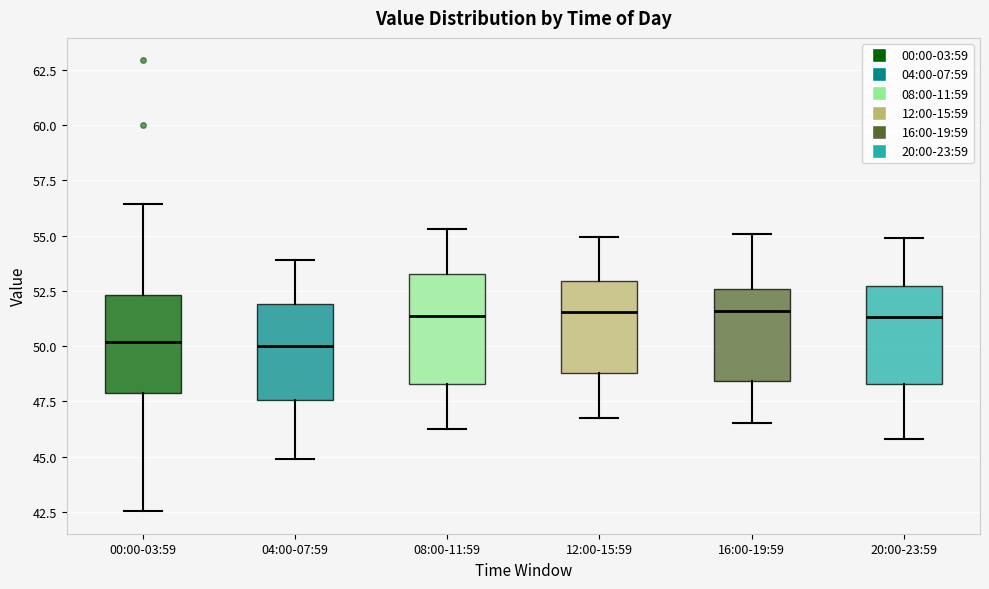

Where is the lower edge of the box for 04:00-07:59 on the y-axis? The values are not printed on the chart, so give them approximately, as read against the axis.

47.5